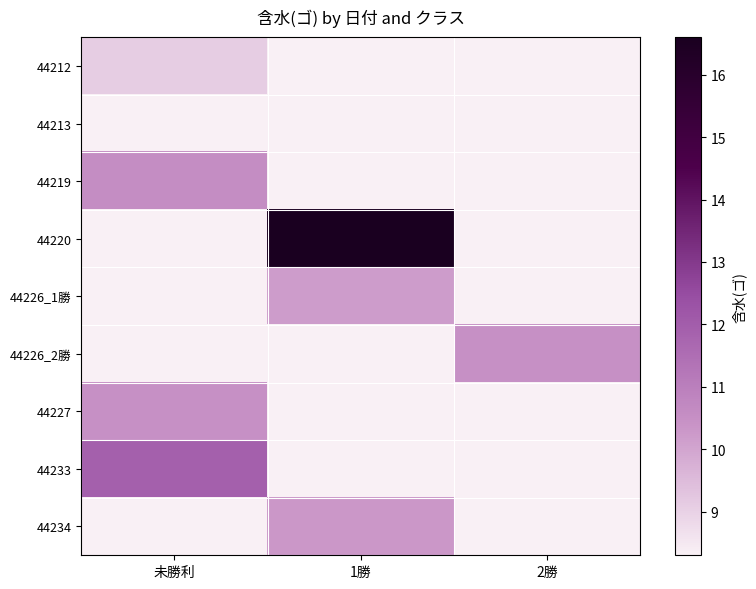

How many values in the 44220 series exceed 16?

1